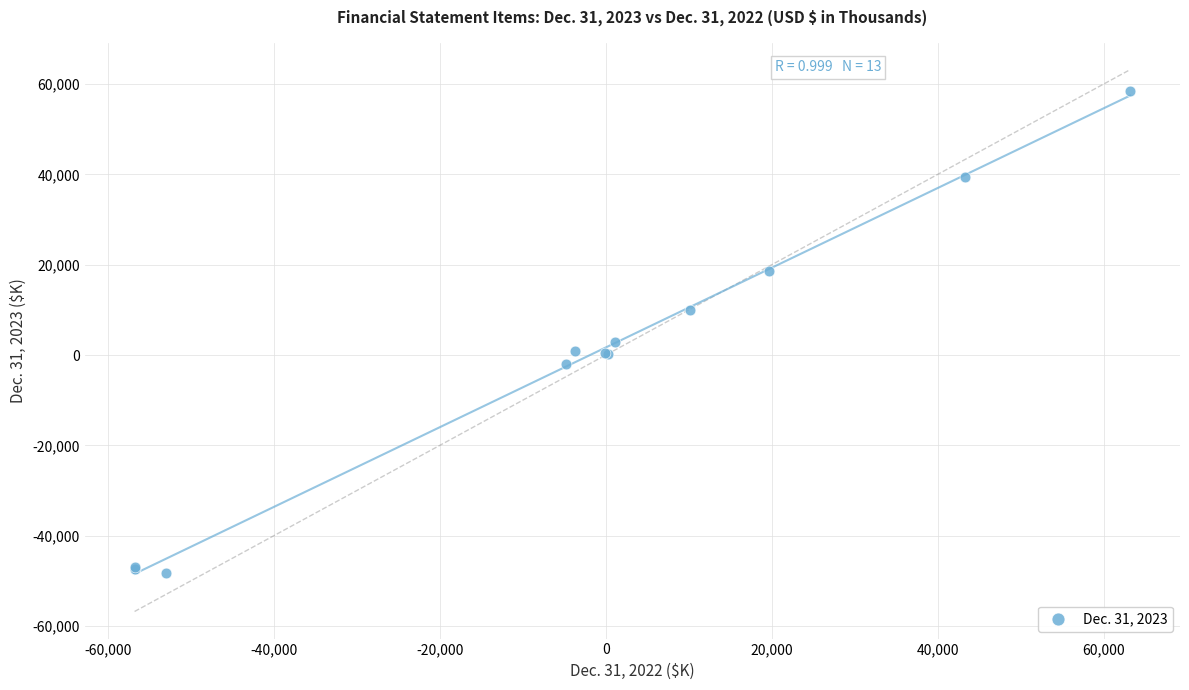

What Y value in the scatter plot is closest to 5011?

2938